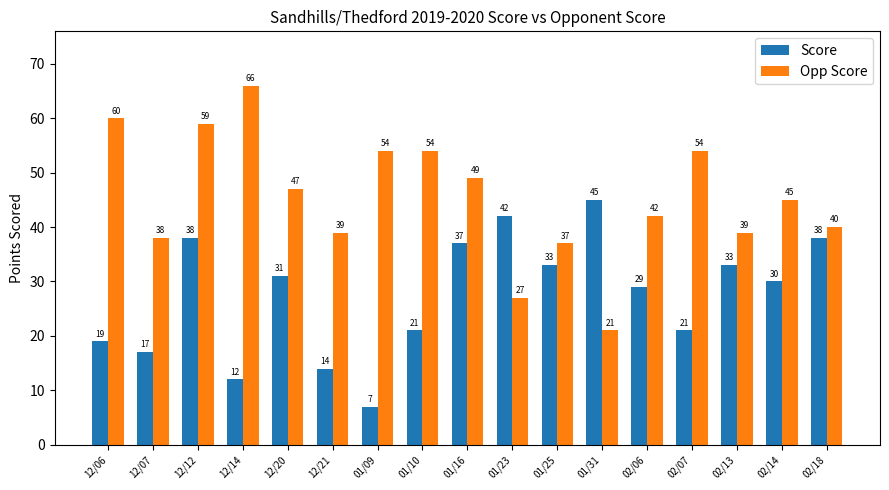

How many data points in Score are less than 30?

8